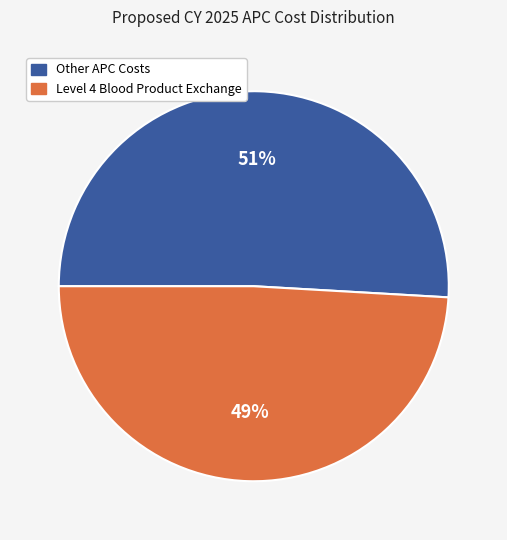

To the nearest percent, what is the difference between the largest and smallest slice percentages?

2%